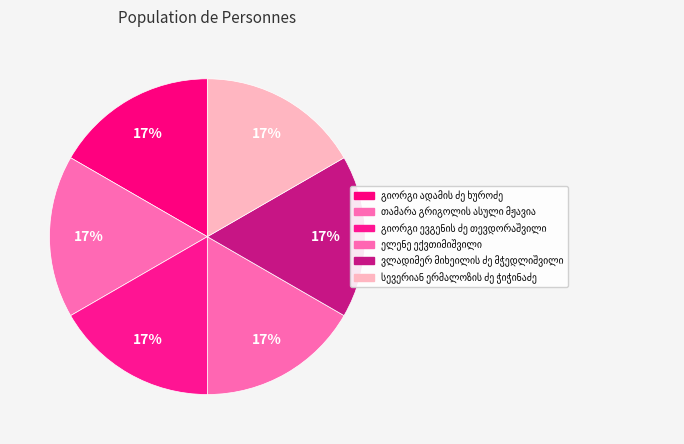

Is there a majority slice in this chart?

No